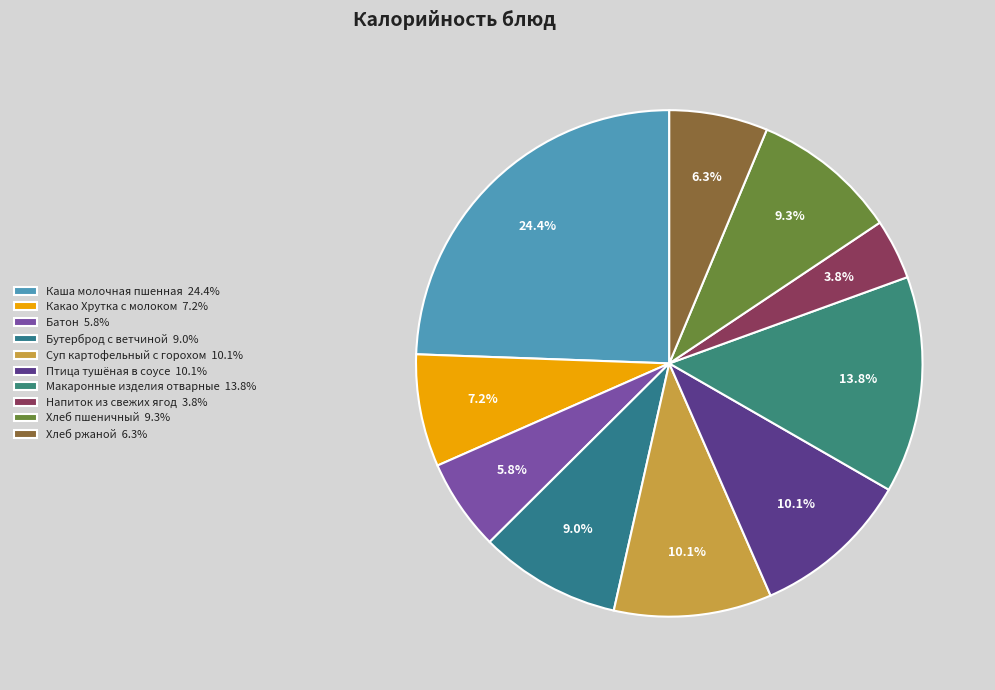

To the nearest percent, what portion does Птица тушёная в соусе represent?

10%